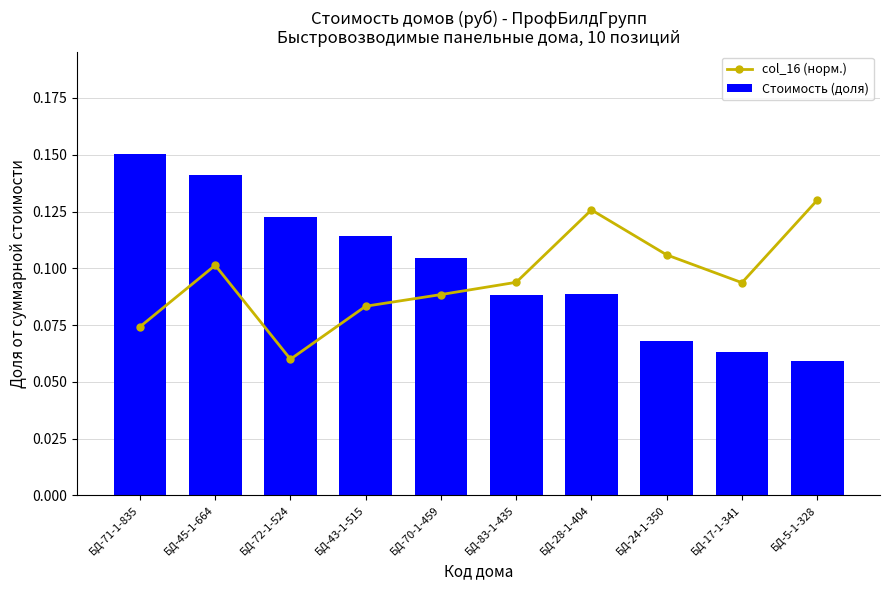

What is the minimum value shown in the chart?

0.1